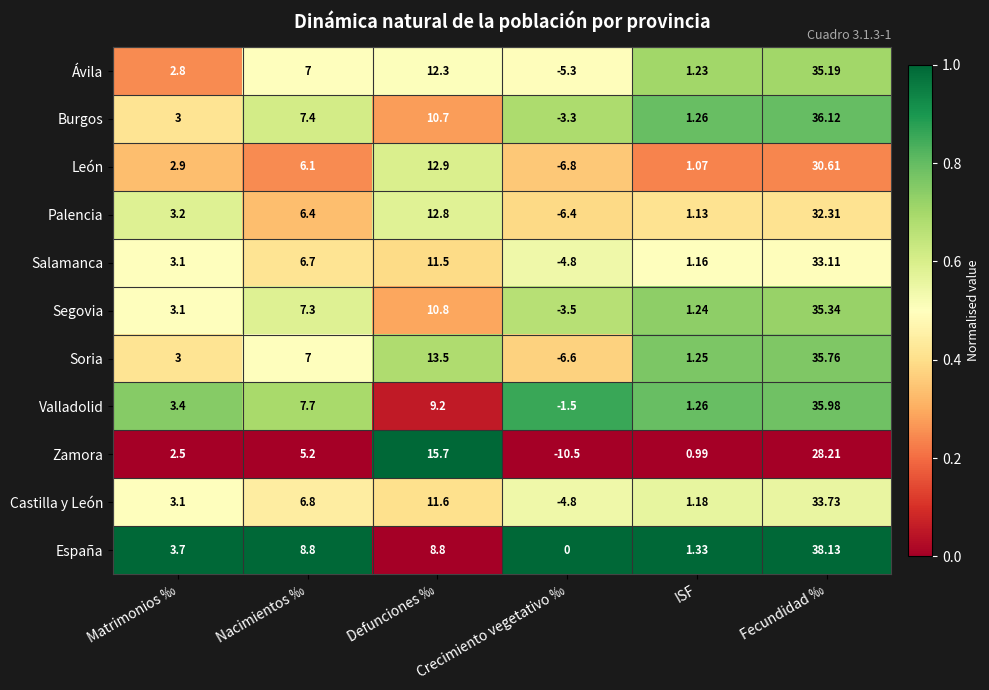

List the series in order of their peak value, highest first.

España, Burgos, Valladolid, Soria, Segovia, Ávila, Castilla y León, Salamanca, Palencia, León, Zamora